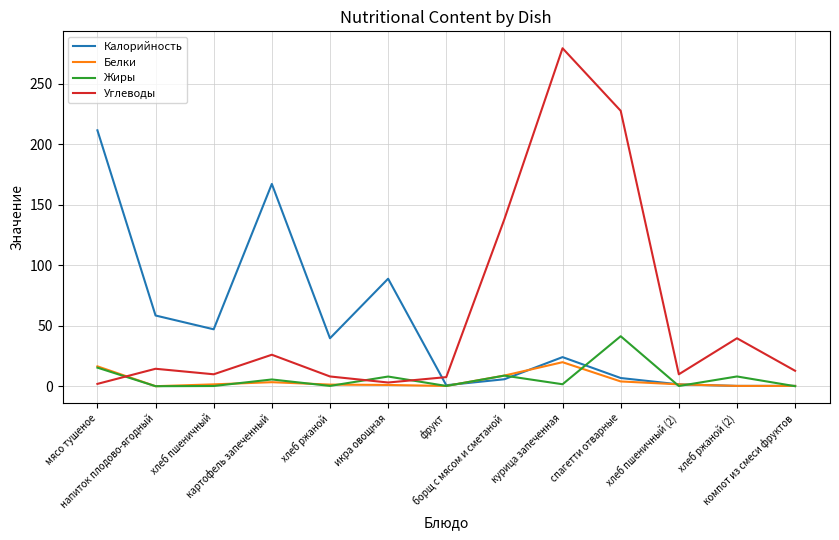

Count the number of data series in this chart.

4